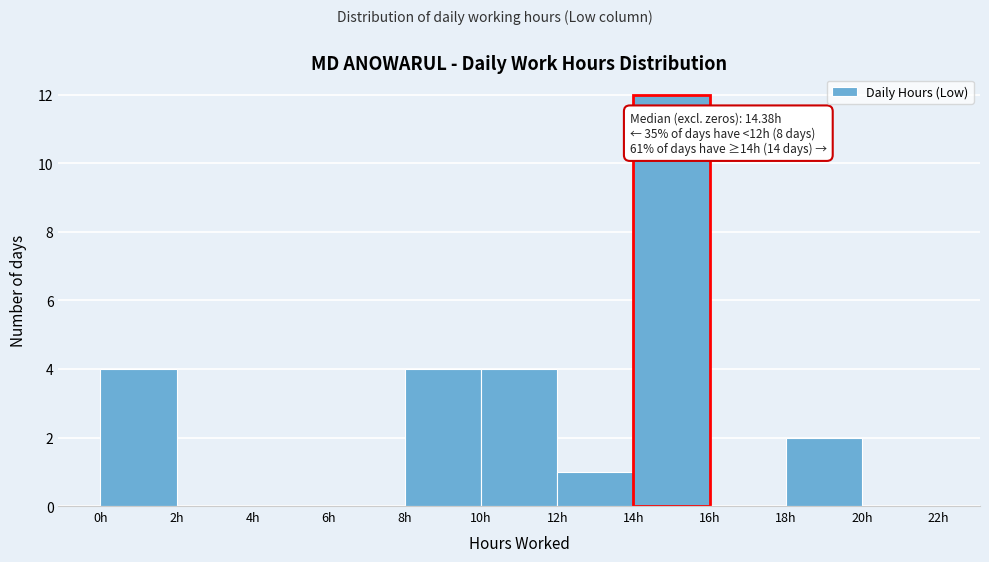

Which range on the x-axis has the tallest bar?

14 to 16